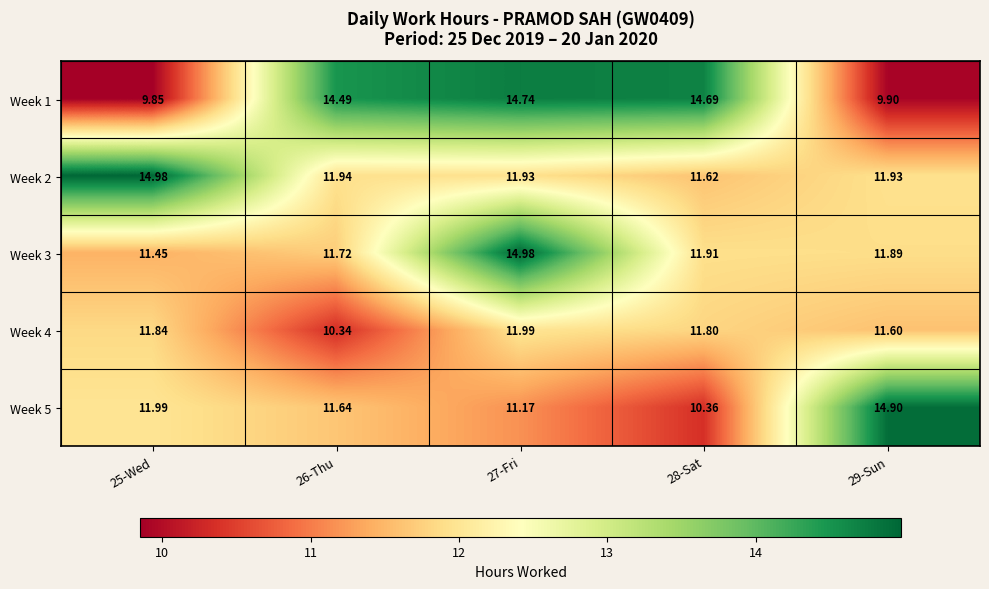

Is the value of Week 3 at 26-Thu greater than the value of Week 1 at 27-Fri?

No